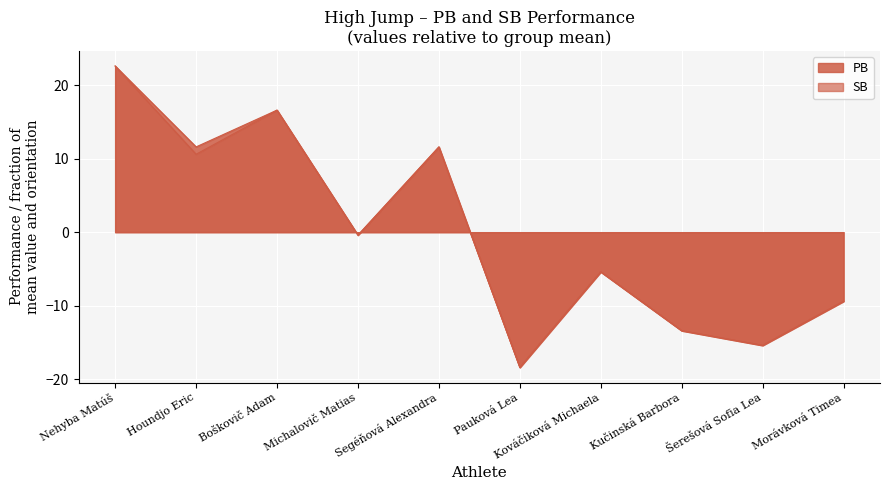

What is the value of the PB point at the 3rd from the left?

16.6